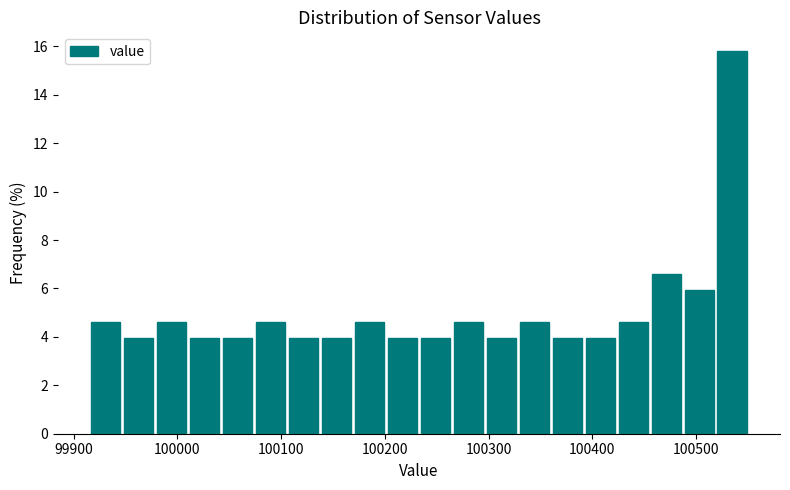

Read against the x-axis, roughly where is the centre of the tallest bar?

100530